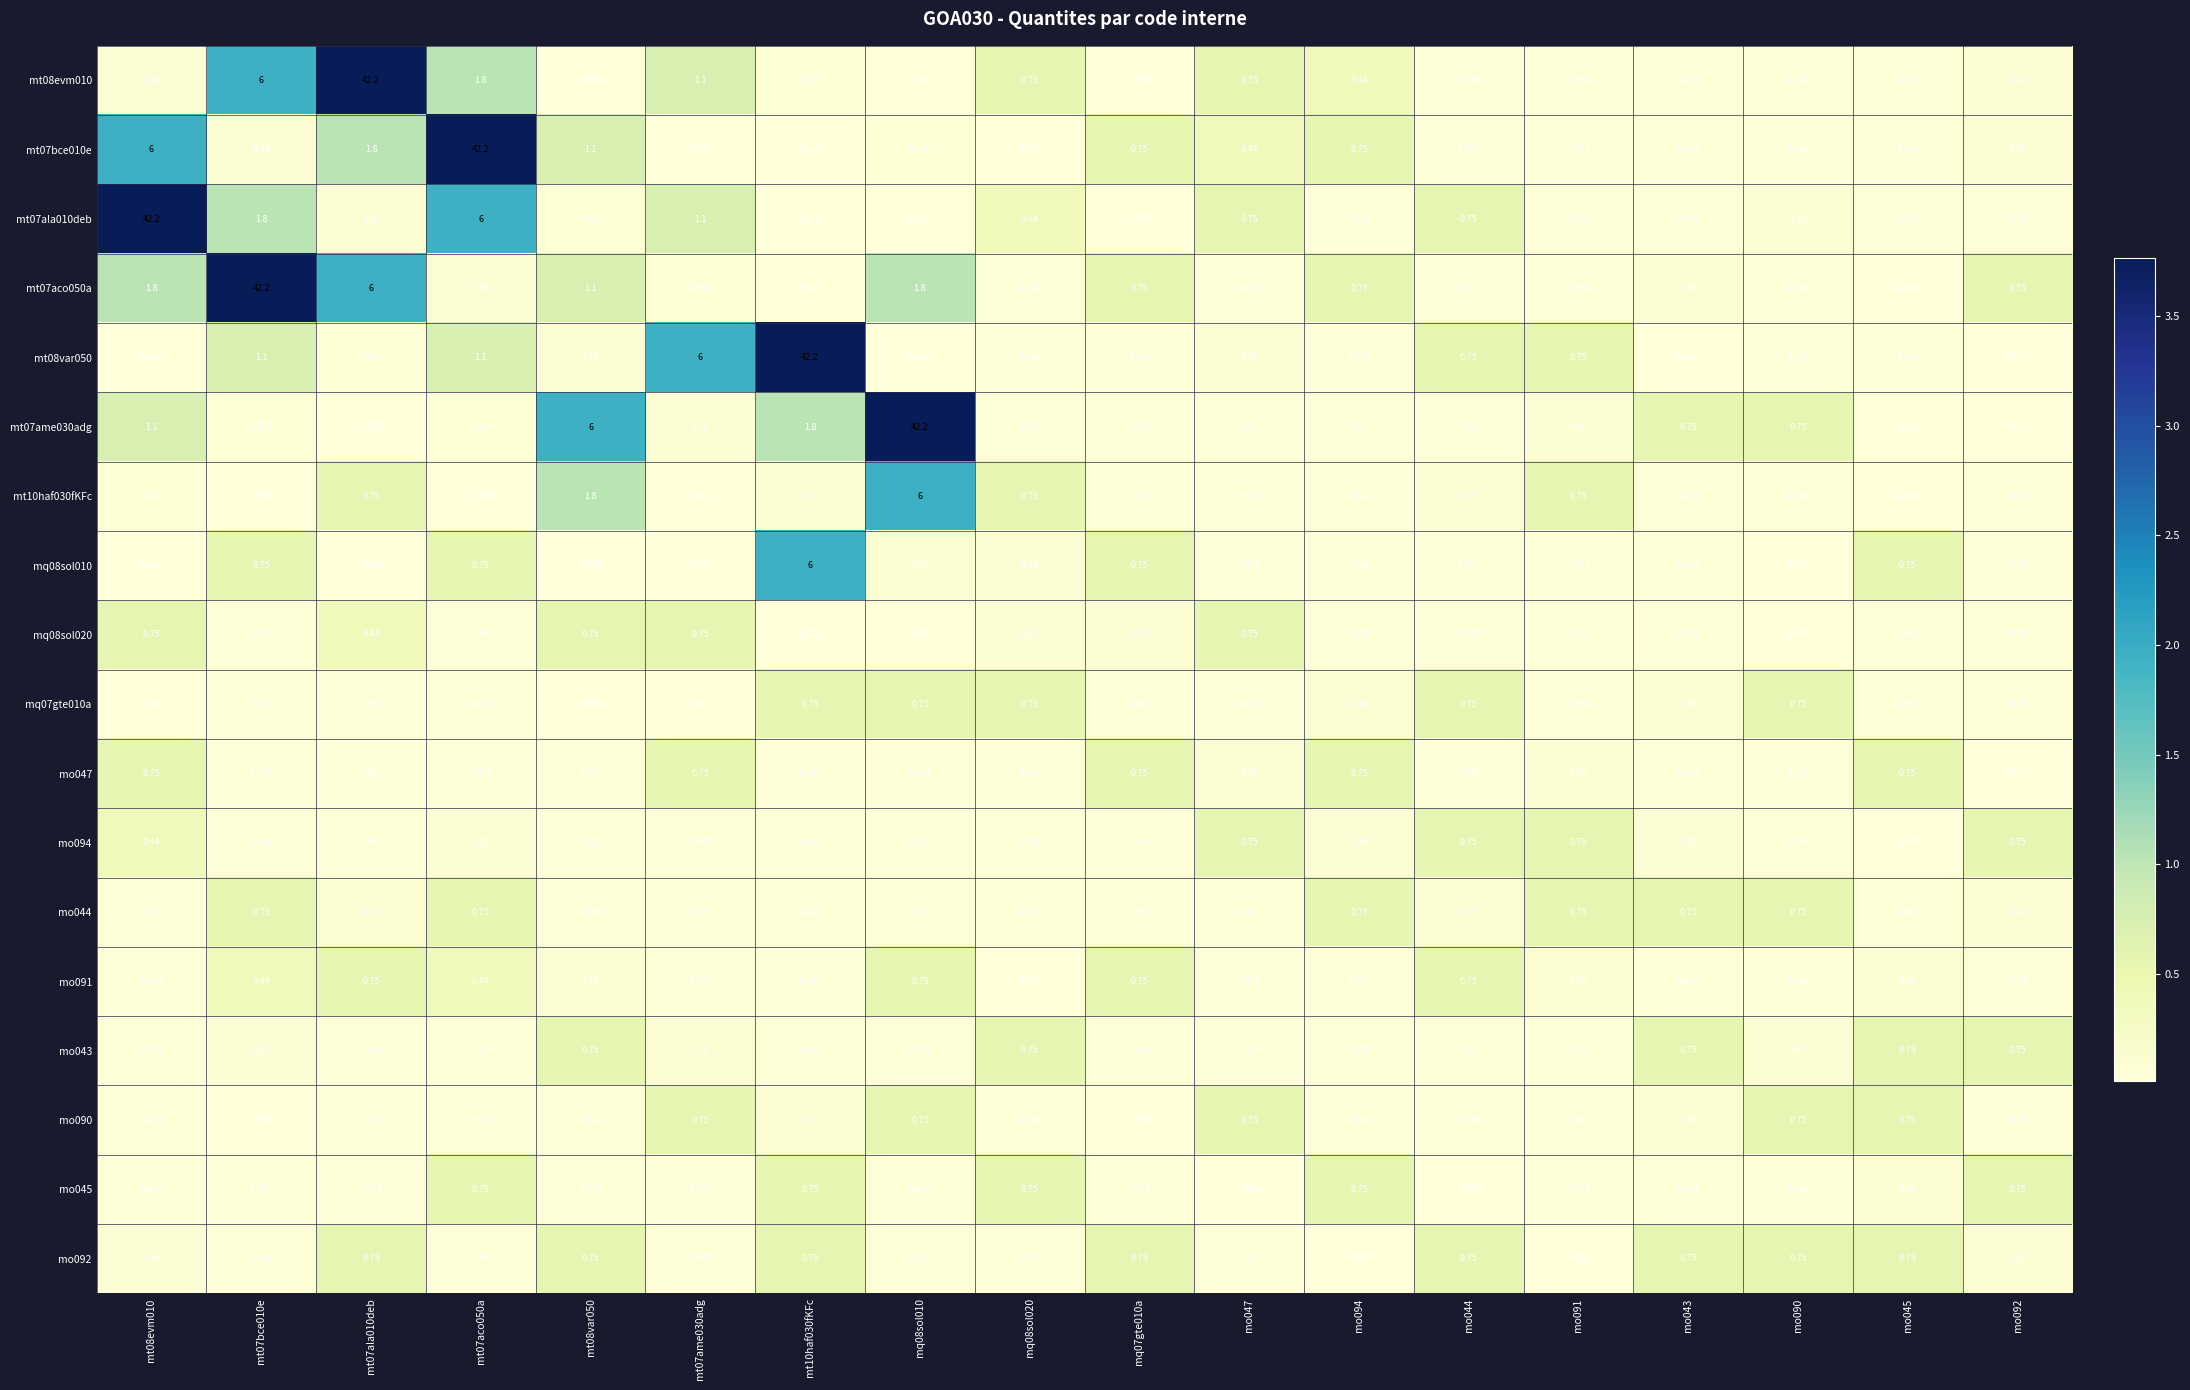

Which series has the widest spread of values?

mt08evm010